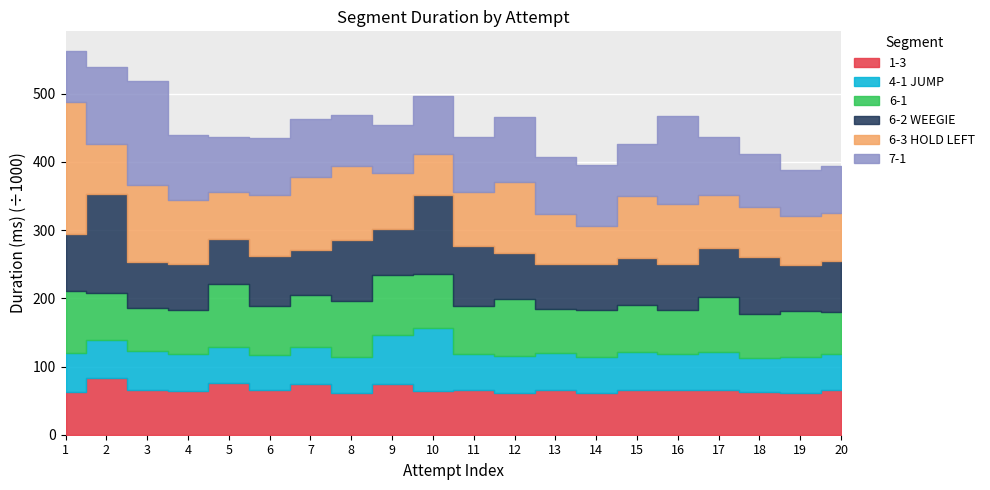

What is the value of the 6-3 HOLD LEFT point at the 12th from the left?

103241